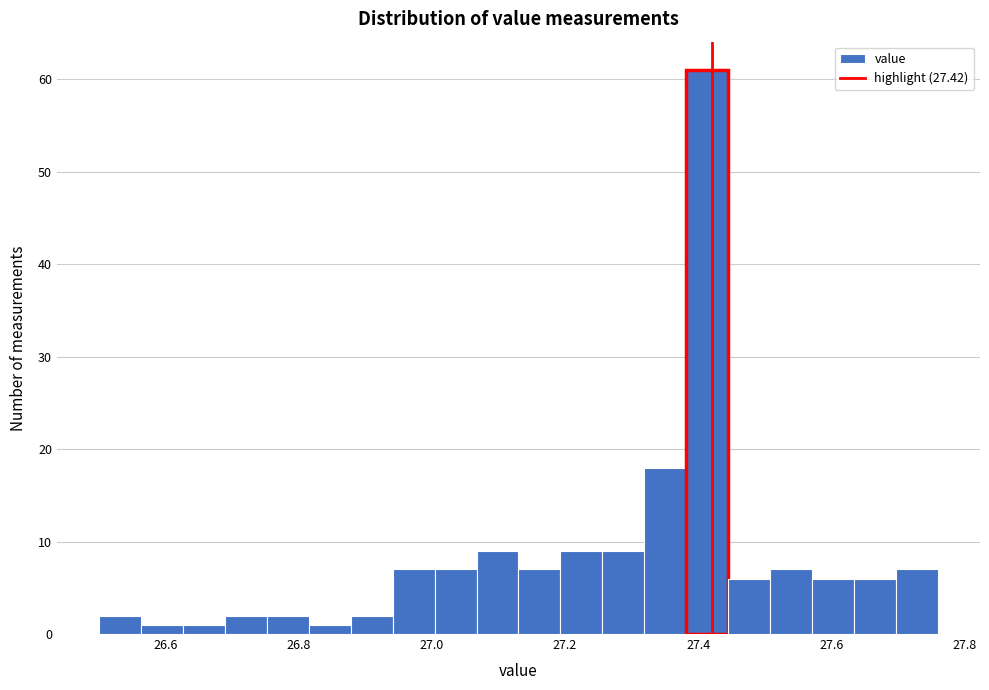

Read against the x-axis, roughly where is the centre of the tallest bar?

27.42